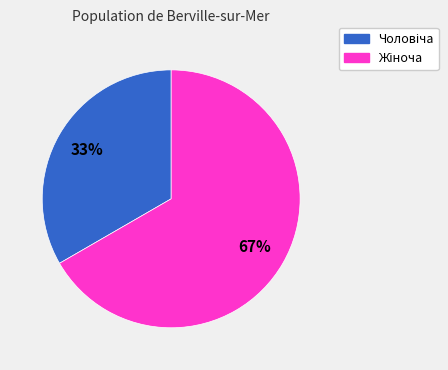

Is there any slice that represents more than half of the pie?

Yes